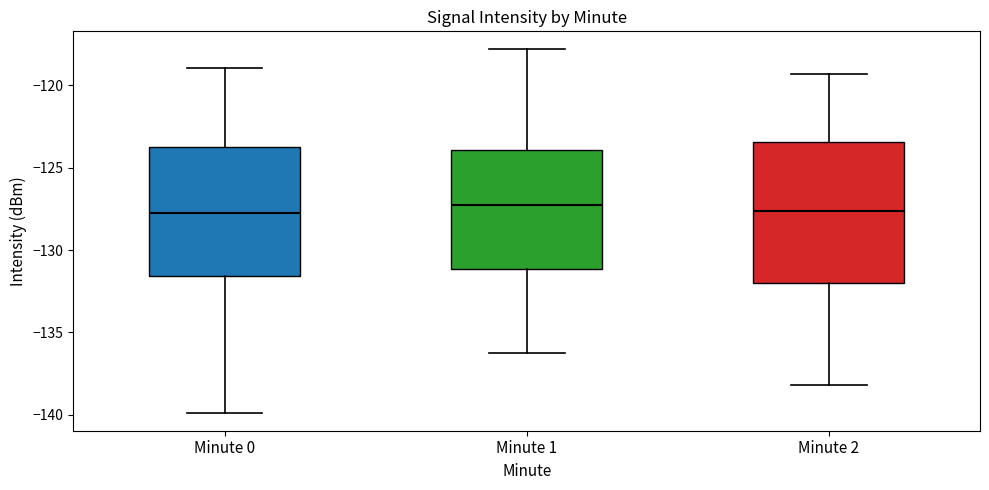

Reading left to right, read every box against the y-axis: the position of its median line, the range the box covers, and the ends of its whiskers. The values are not printed on the chart, so give them approximately, as read against the axis.

Minute 0: median -128.0, box -131.5 to -123.5, whiskers -140.0 to -119.0
Minute 1: median -127.0, box -131.0 to -124.0, whiskers -136.5 to -118.0
Minute 2: median -127.5, box -132.0 to -123.5, whiskers -138.0 to -119.5